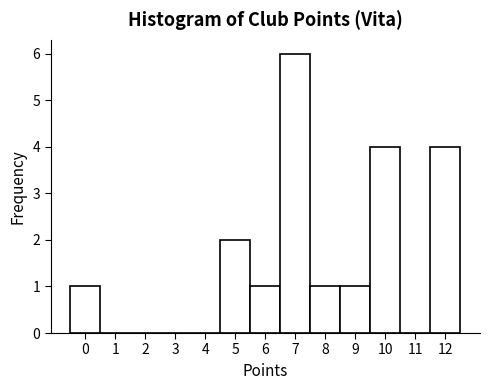

Over which range of the x-axis is the bar tallest?

6.5 to 7.5